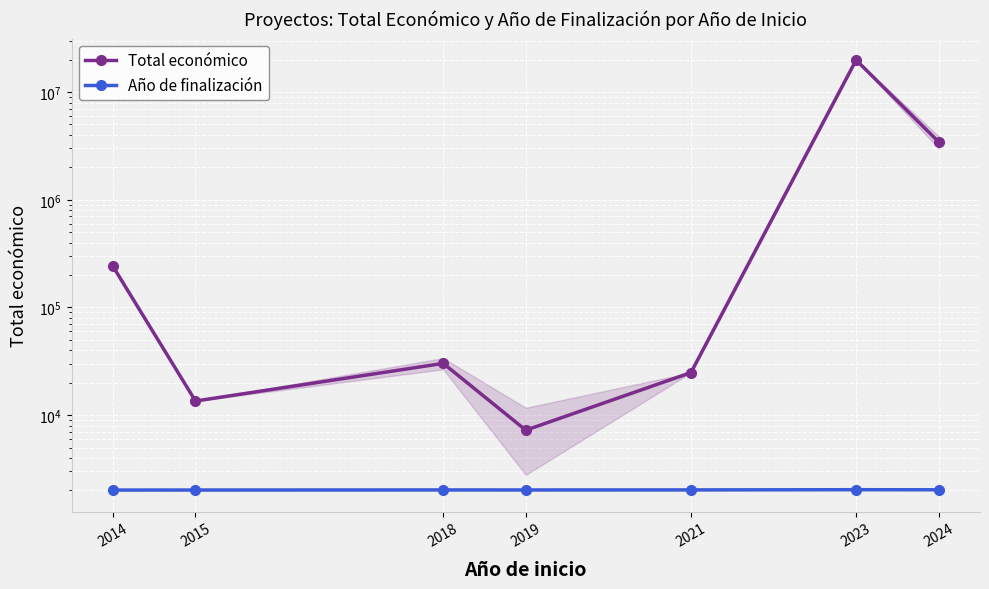

Read the Año de finalización value at 2018.

2021.0